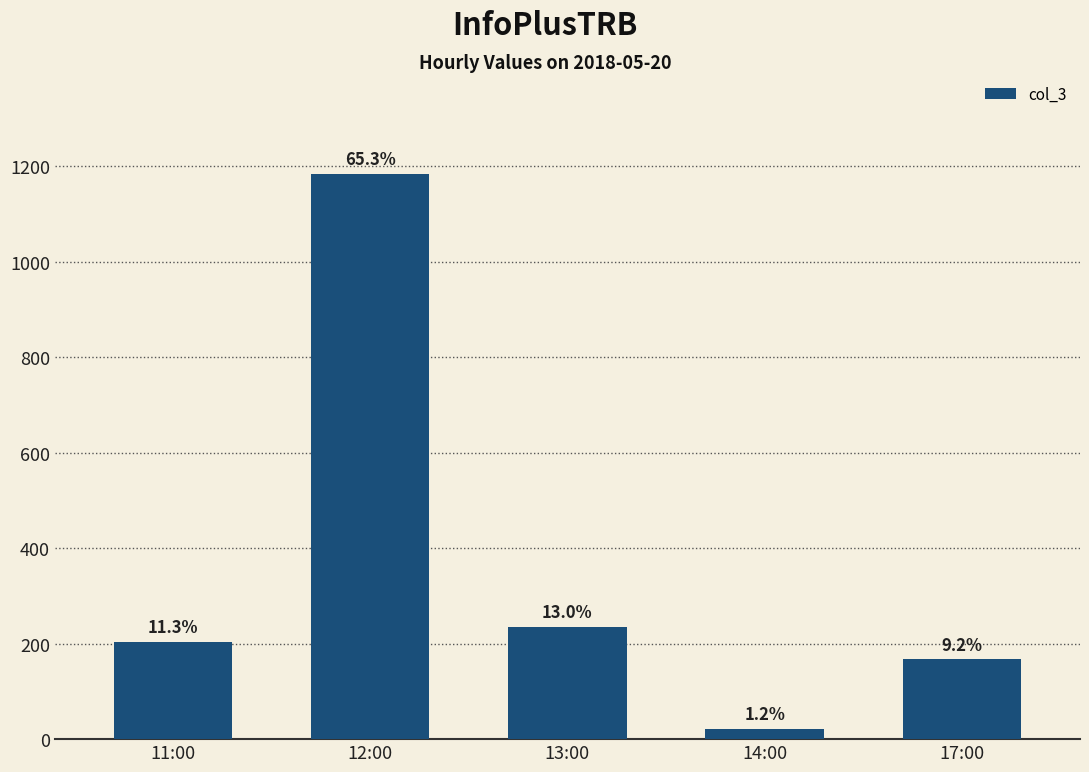

Reading left to right, what are all the values shown in this chart?

204	1184	235	22	167